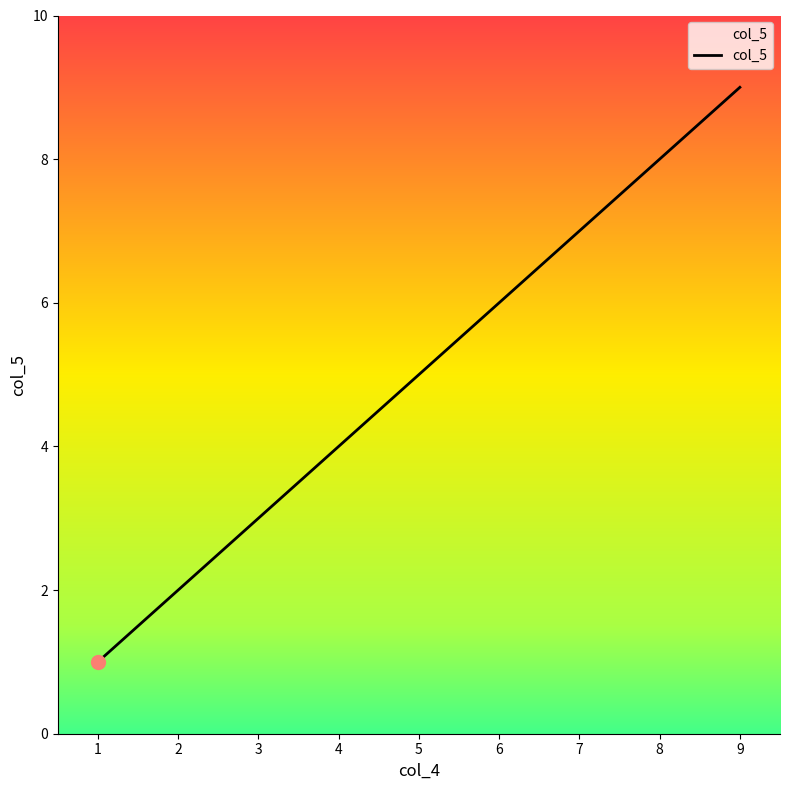

True or false: there are more than 2 points higher than both neighbors.

False